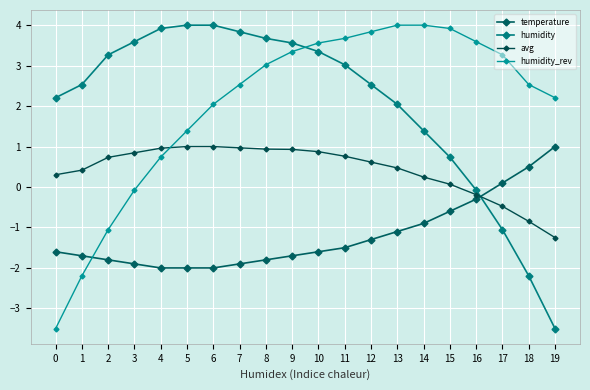

How many values in the humidity_rev series are below 3?

10